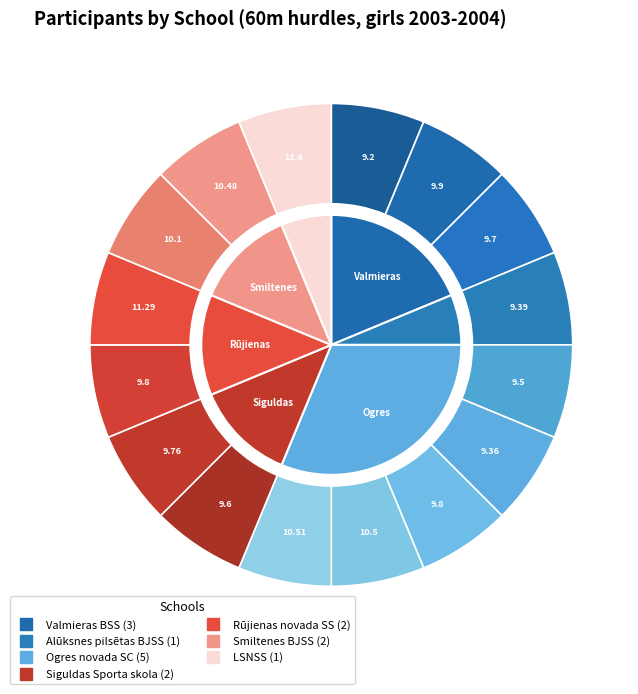

What is the largest slice in the pie chart?

Ogres novada SC